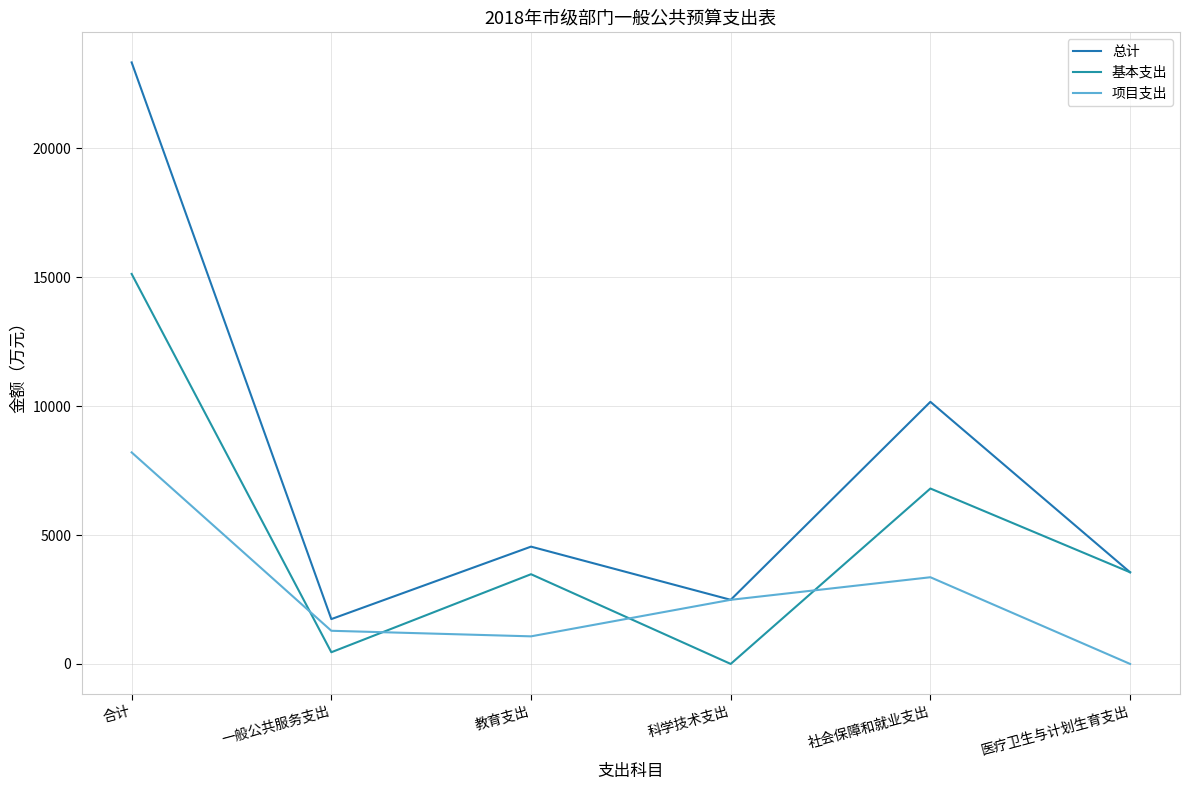

Which label corresponds to the largest value in the chart?

合计